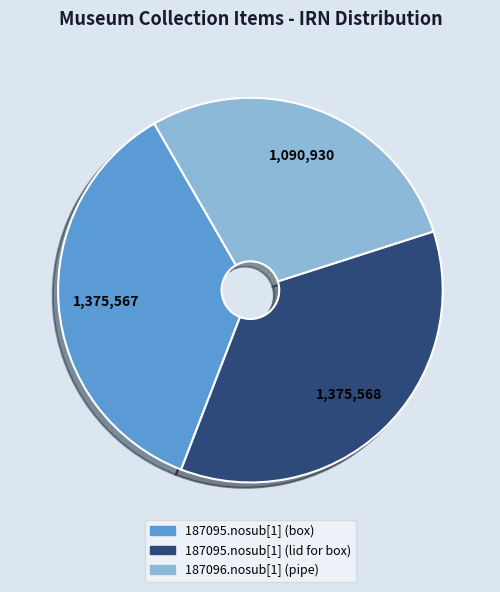

What is the ratio of the value at 187095.nosub[1] (box) to the value at 187095.nosub[1] (lid for box)?

1.0